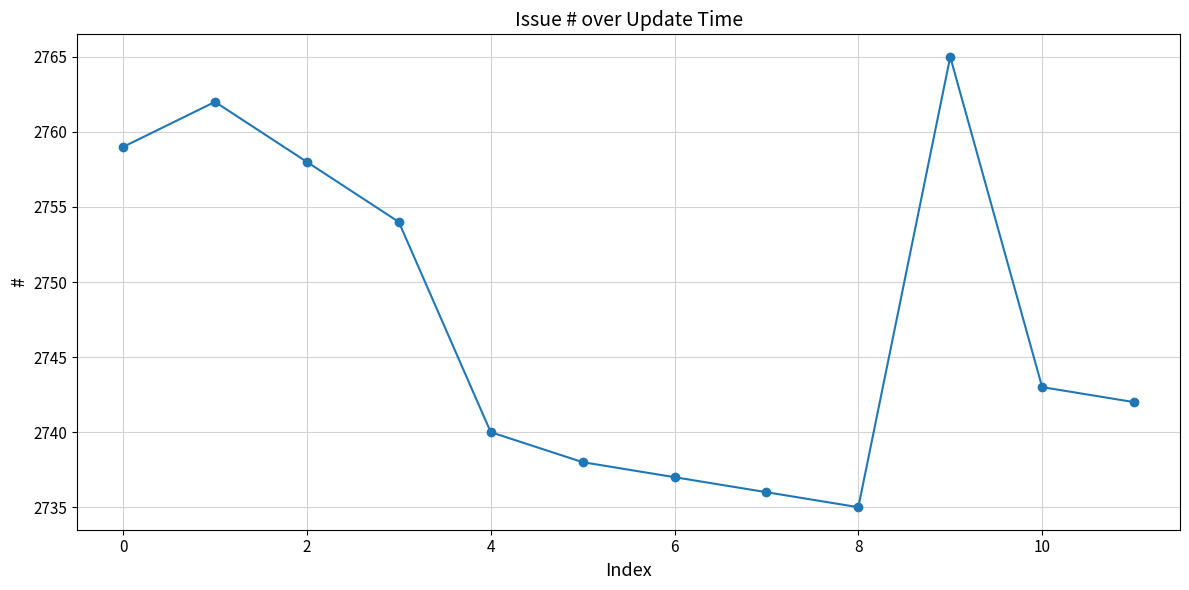

Reading left to right, transcribe all the data shown in this chart.

2759	2762	2758	2754	2740	2738	2737	2736	2735	2765	2743	2742